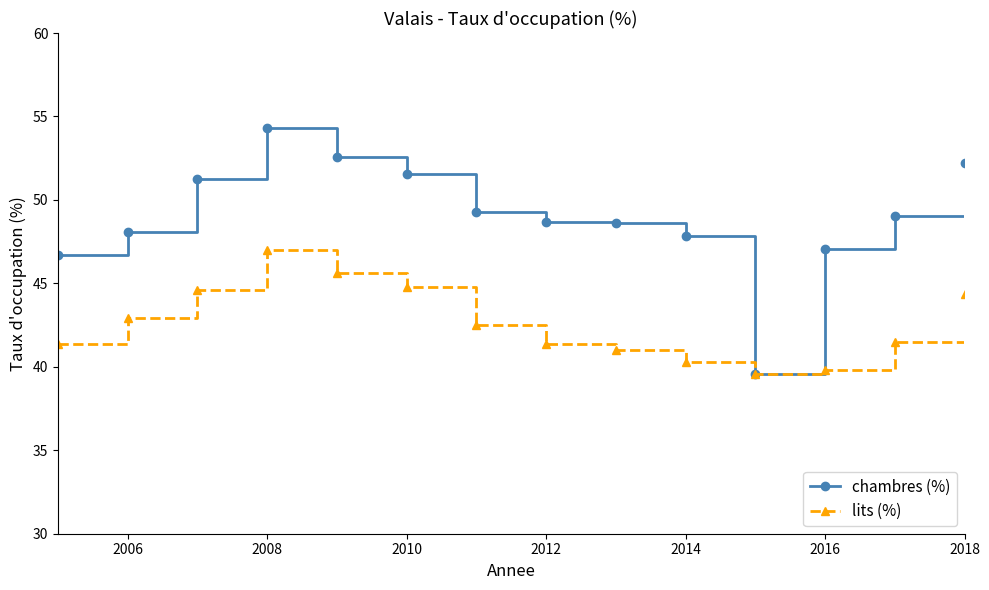

Which series has the widest spread of values?

chambres (%)